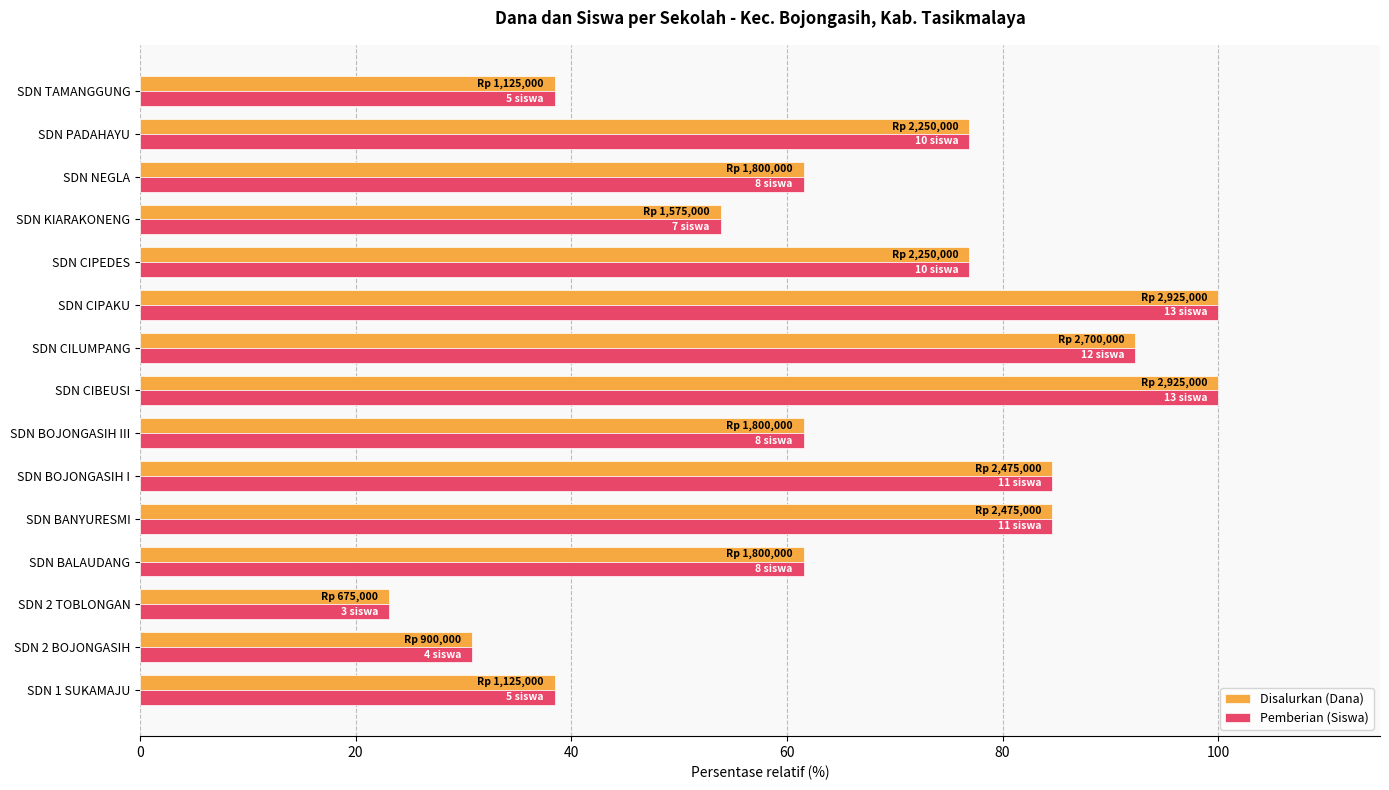

At how many categories does at least one series exceed 28?

14